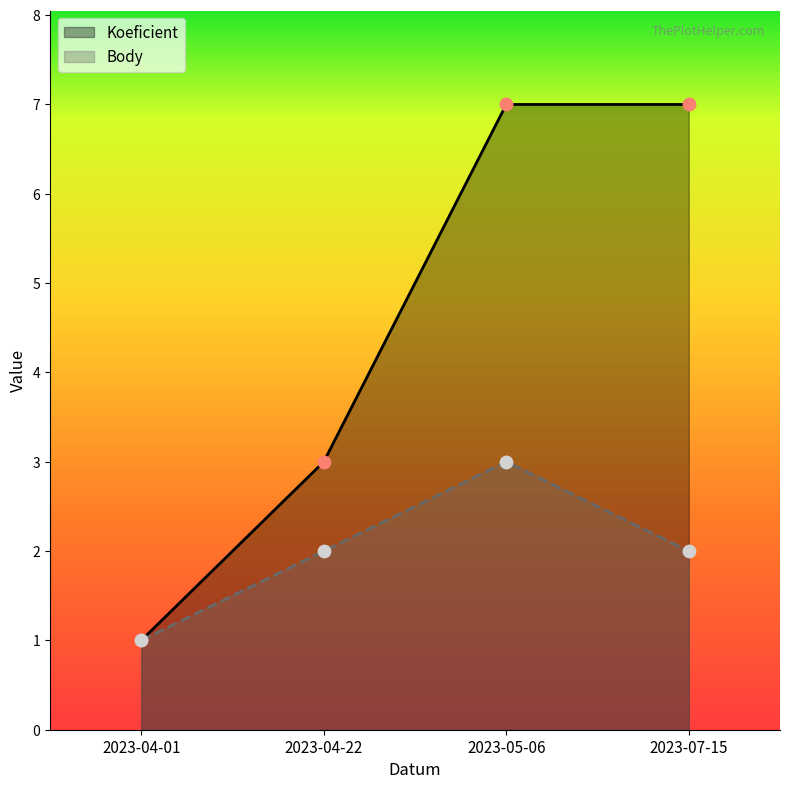

What is the total value across all series at 2023-05-06?

10